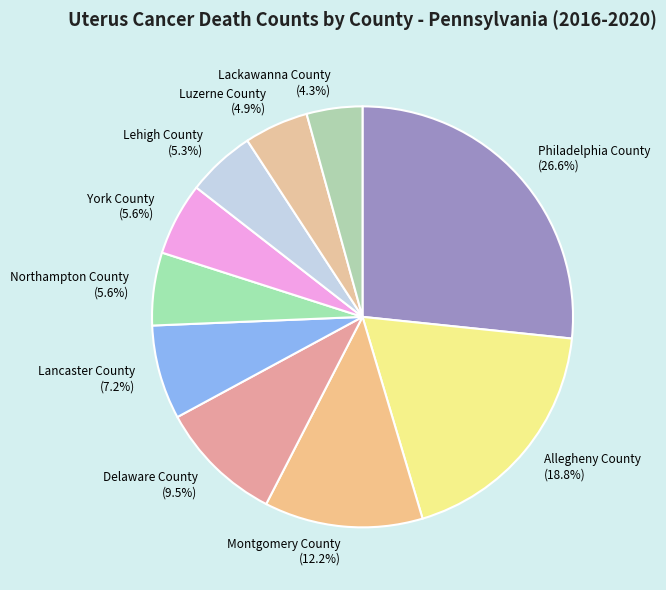

How many slices are in this pie chart?

10